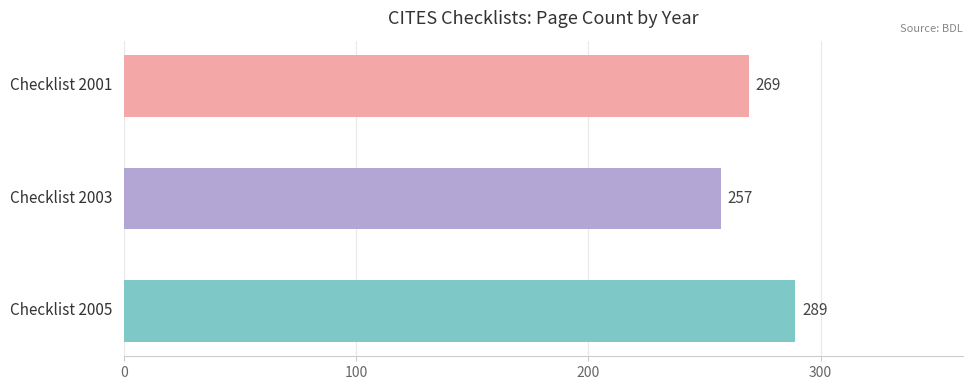

How many values are between 257 and 289?

3